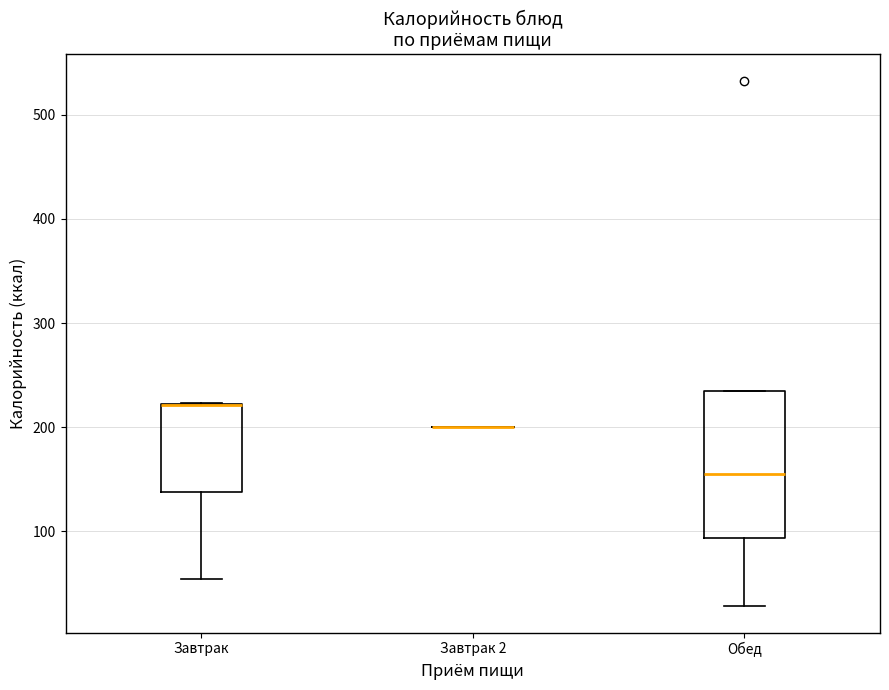

Reading left to right, transcribe this box plot: for each box, give where its median line is, the range the box spans, and where its two whiskers end, as read against the y-axis. The values are not printed on the chart, so give them approximately, as read against the axis.

Завтрак: median 220 (drawn on the box's upper edge), box 140 to 220, whiskers 50 to 220
Завтрак 2: box collapsed to a line at 200, whiskers 200 to 200
Обед: median 150, box 90 to 230, whiskers 30 to 230